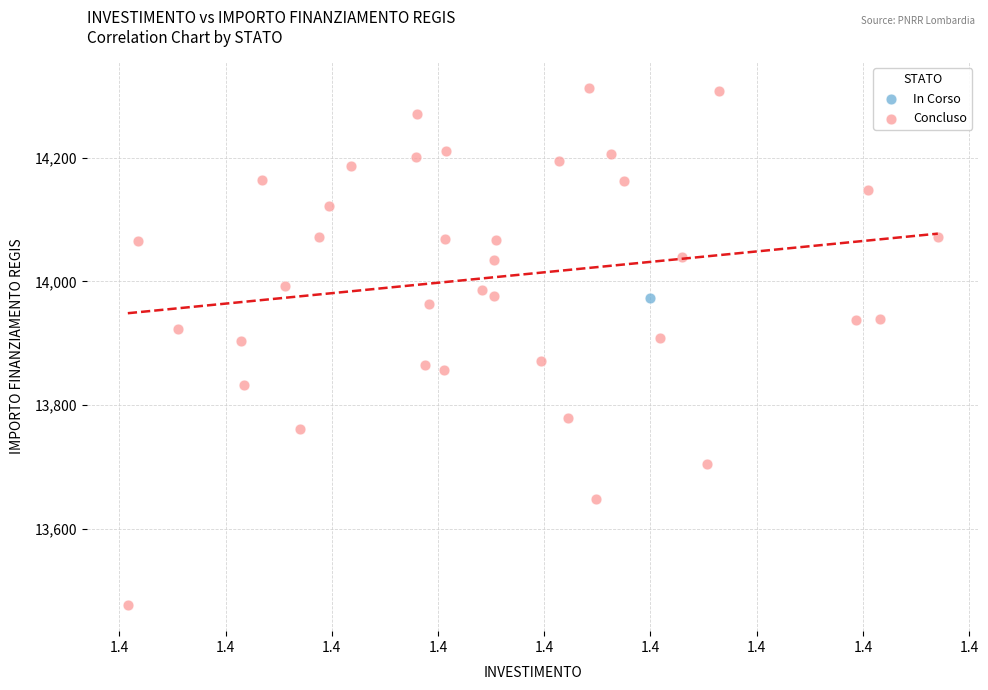

What are all the series names shown in the legend?

In Corso, Concluso